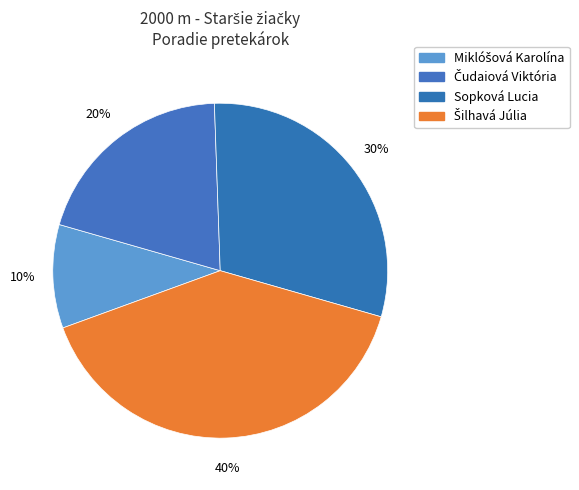

Do Miklóšová Karolína and Čudaiová Viktória together represent more than half of the pie?

No